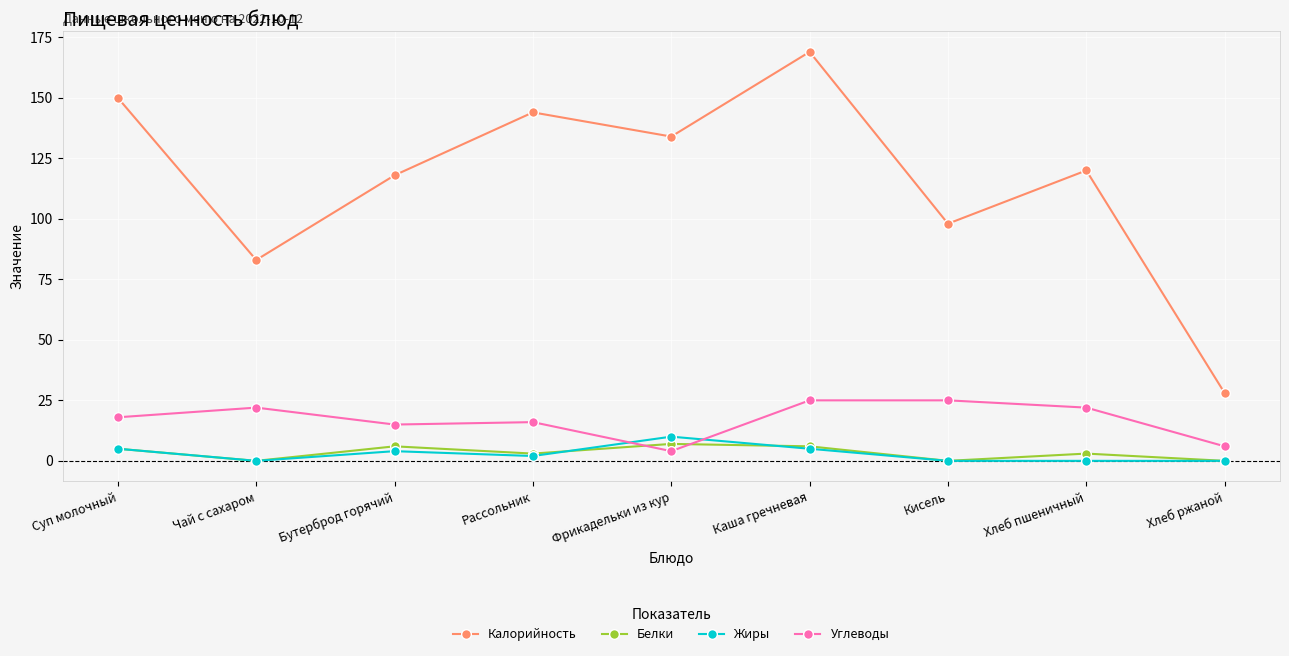

True or false: Калорийность and Жиры cross at least once.

False